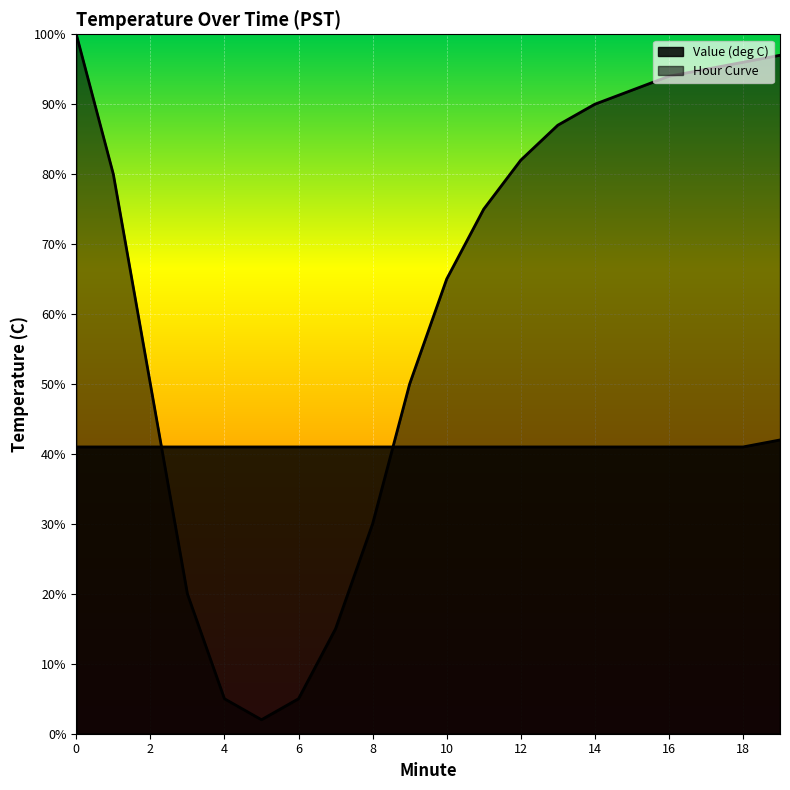

Does the chart display data point markers on the line(s)?

No